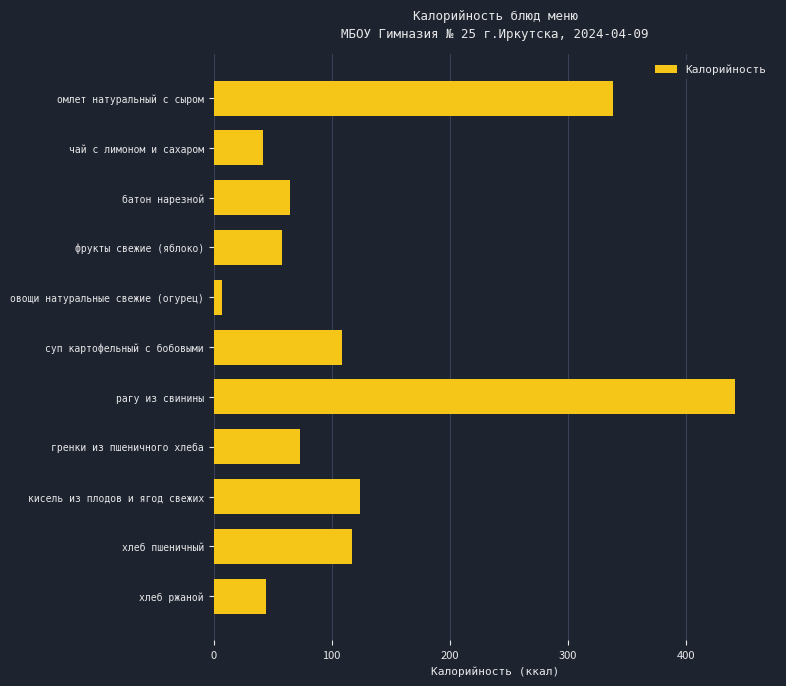

What is the average value?

128.9